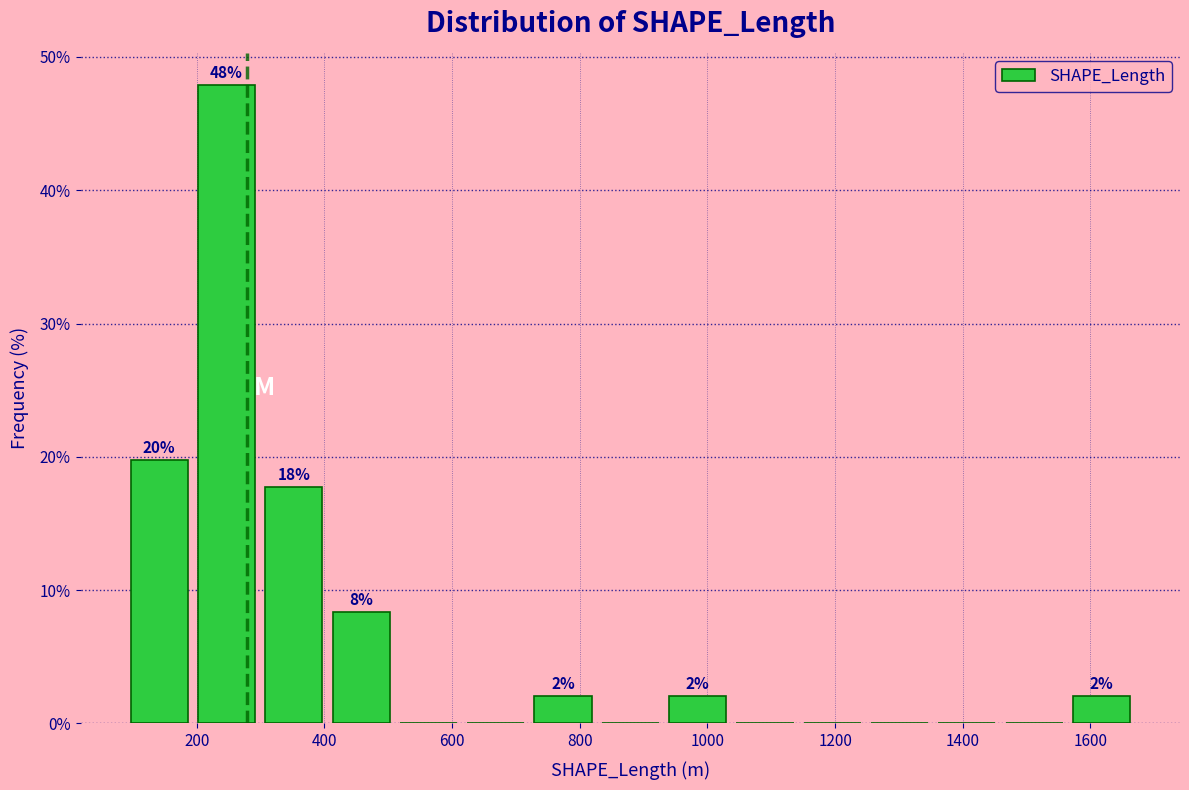

Over which range of the x-axis is the bar tallest?

200 to 300